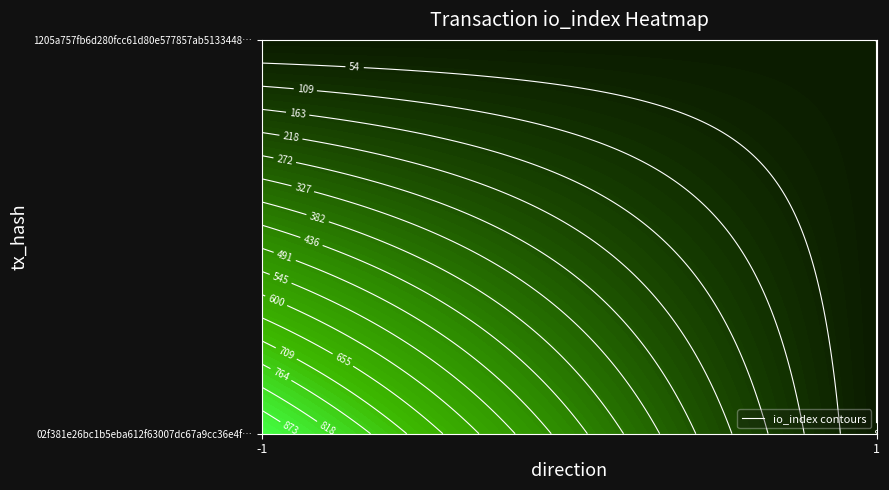

At direction, list the series in order from largest to smallest.

1205a757fb6d280fcc61d80e577857ab5133448, 02f381e26bc1b5eba612f63007dc67a9cc36e4f